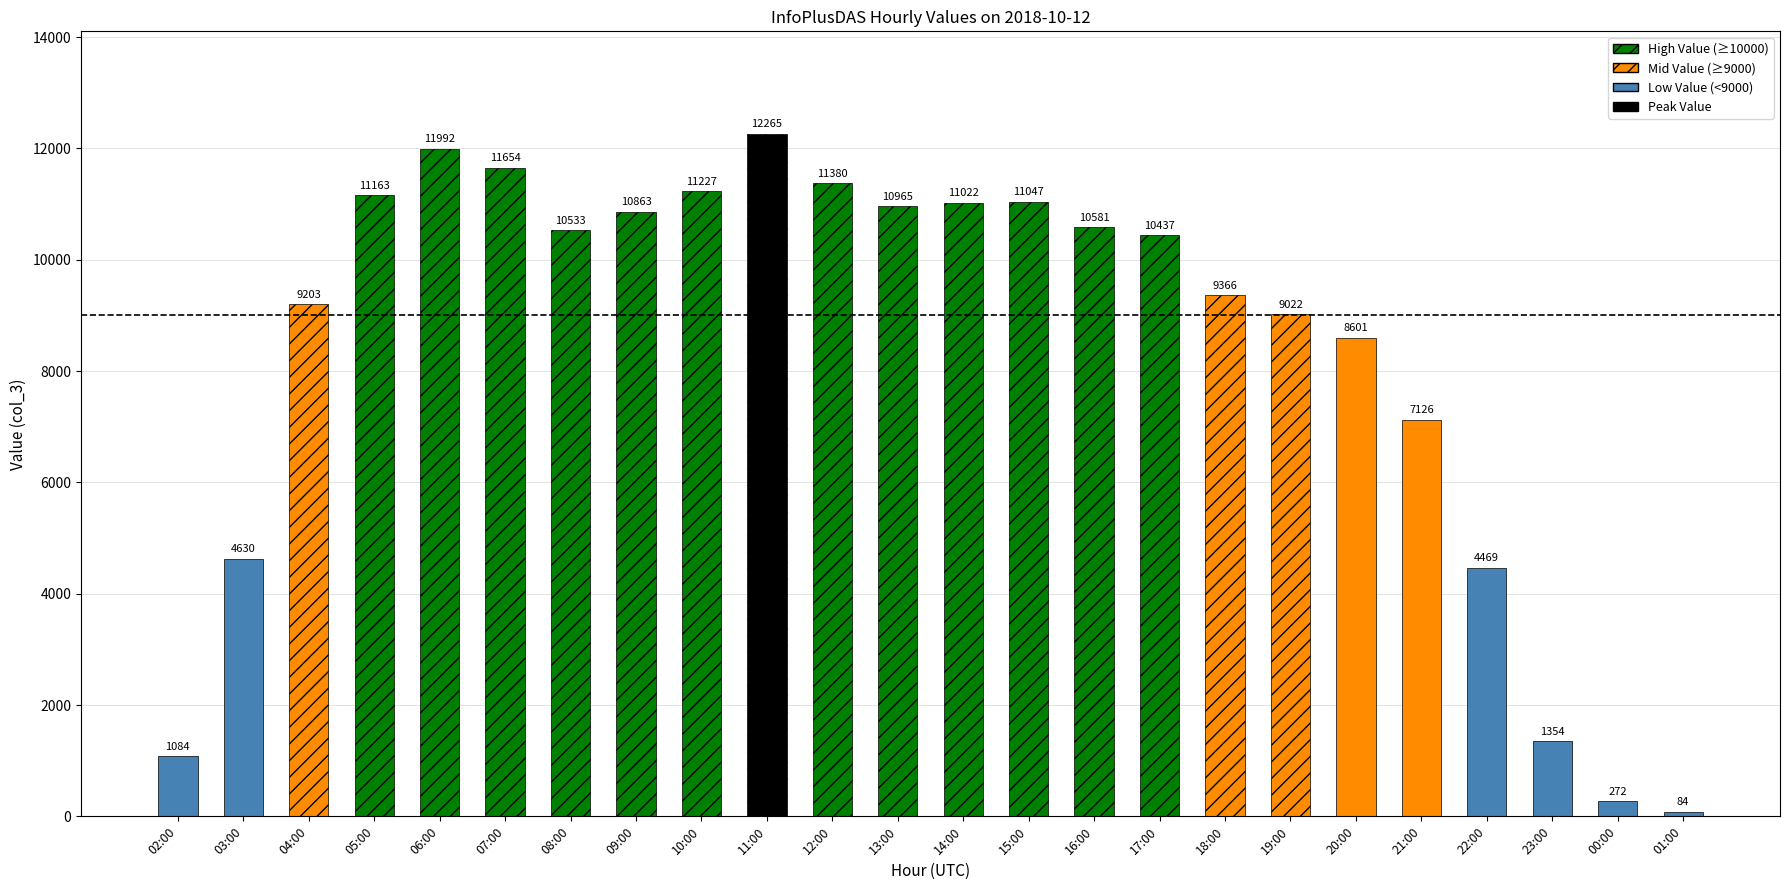

Which label corresponds to the largest value in the chart?

11:00